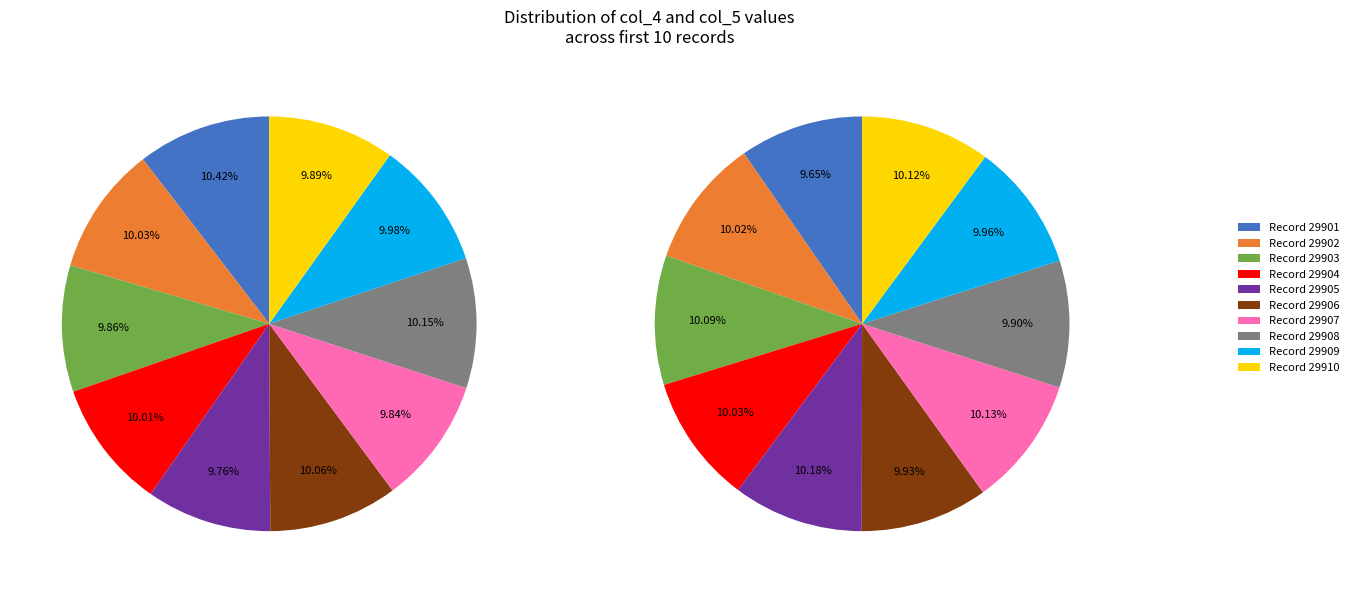

What is the total percentage of 29904 and 29907?

19.9%